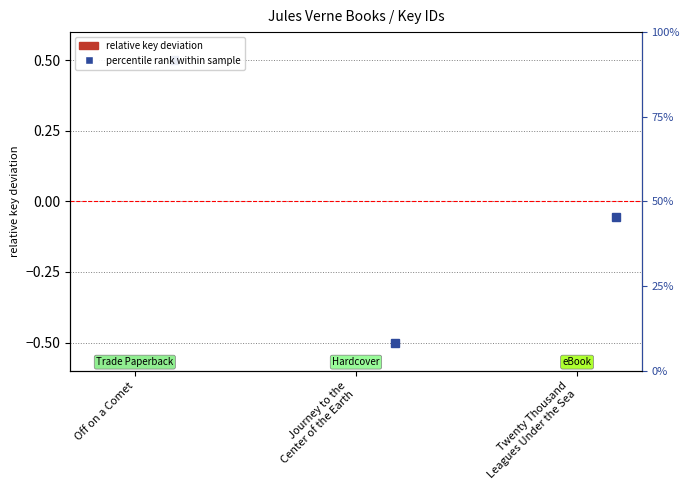

The chart shows a value of -0.0 at Journey to the
Center of the Earth. True or false?

True